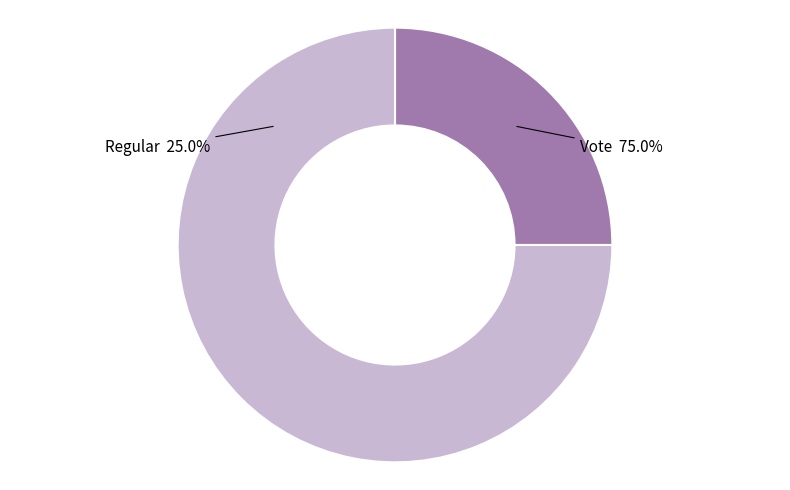

To the nearest percent, what is the average slice percentage?

50%